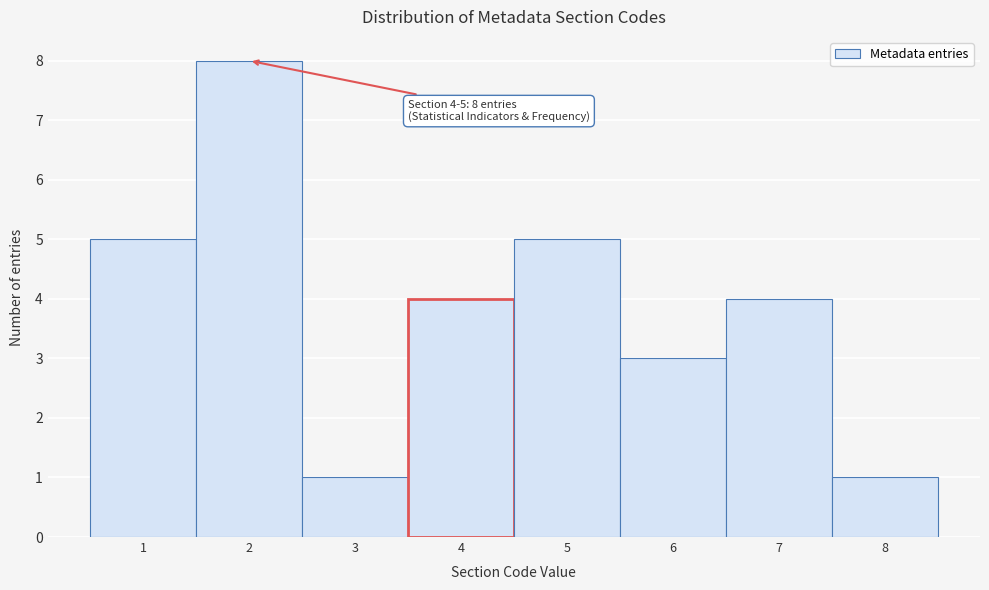

Which range on the x-axis has the tallest bar?

1.5 to 2.5